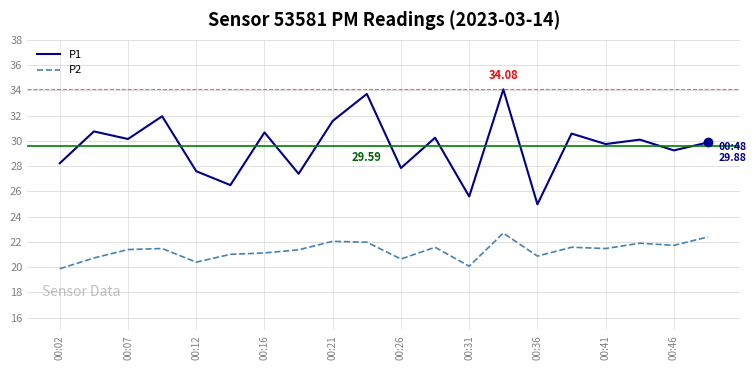

True or false: P2 and P1 intersect in this chart.

False